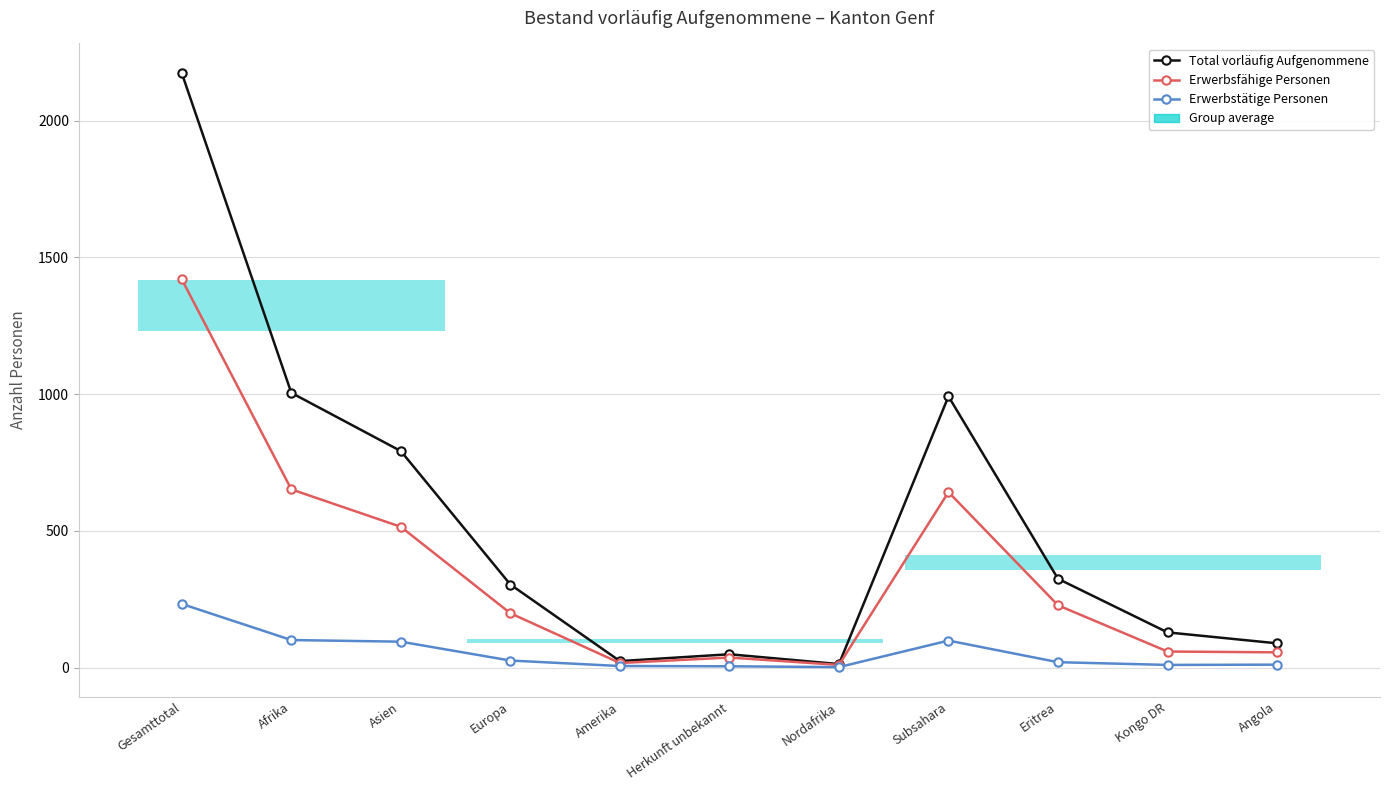

The Erwerbsfähige Personen series shows 790 at Asien. True or false?

False